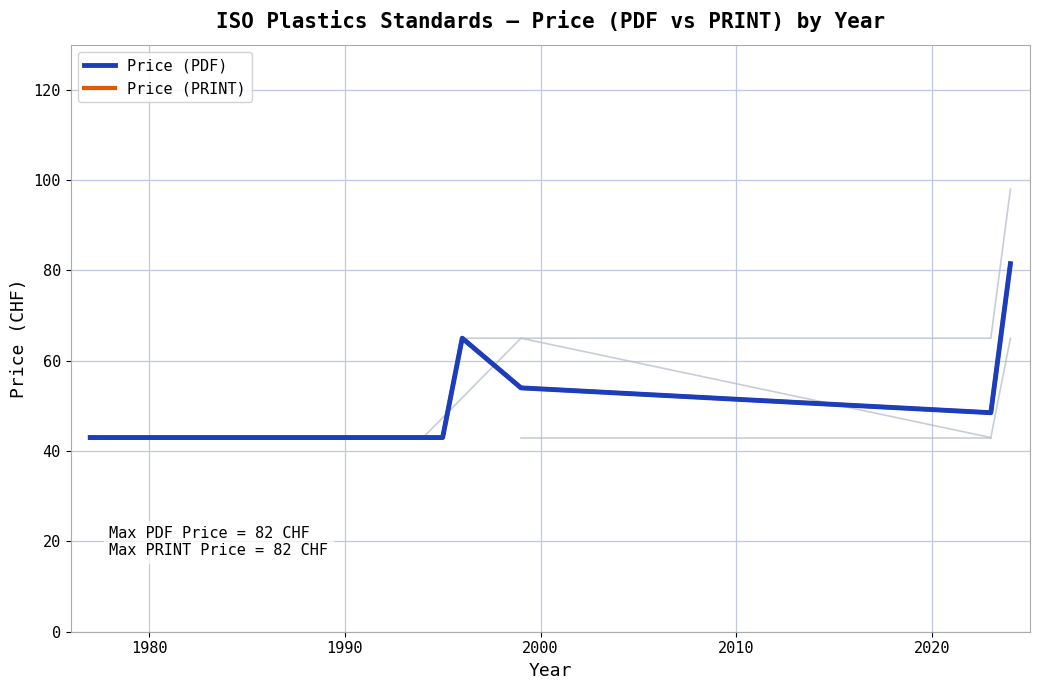

What is the label of the 8th point from the right?

1990